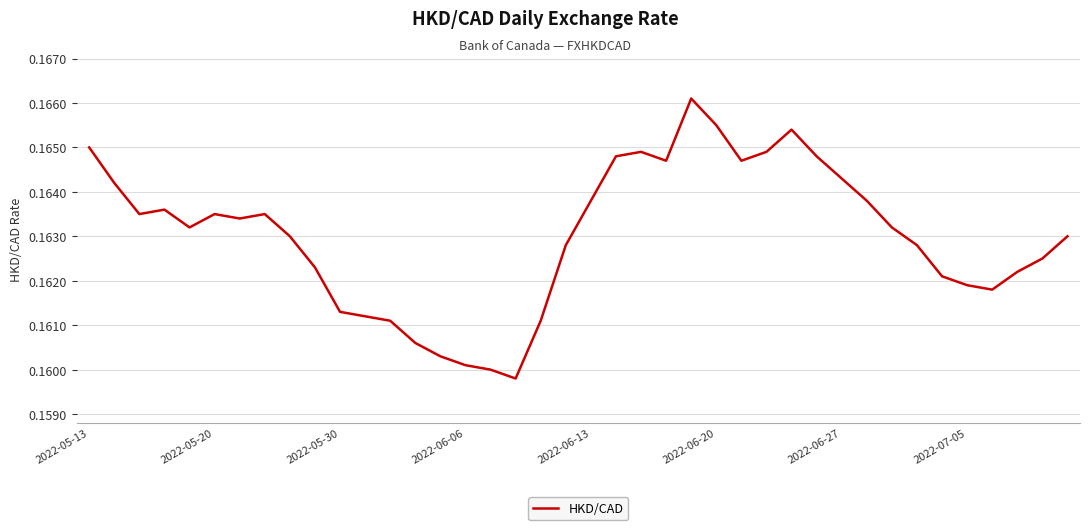

Count the number of categories in the chart.

40